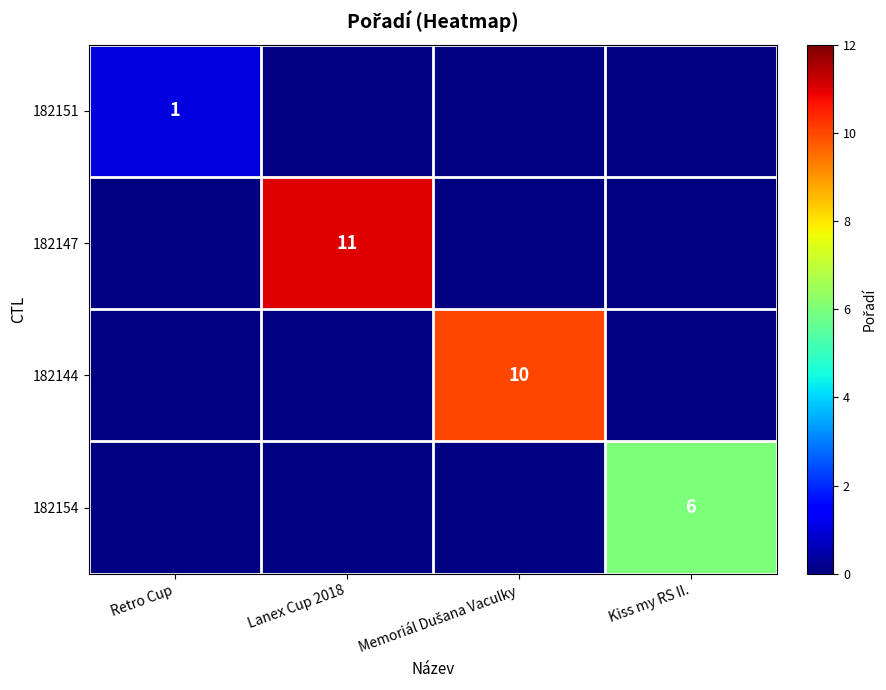

At which category does the chart reach its minimum across all series?

Retro Cup